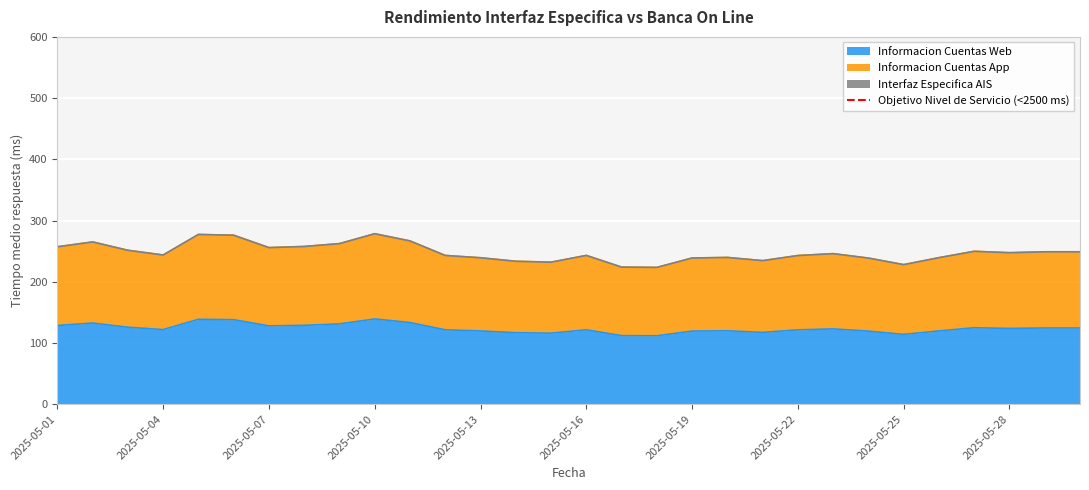

How many distinct data groups are displayed?

2